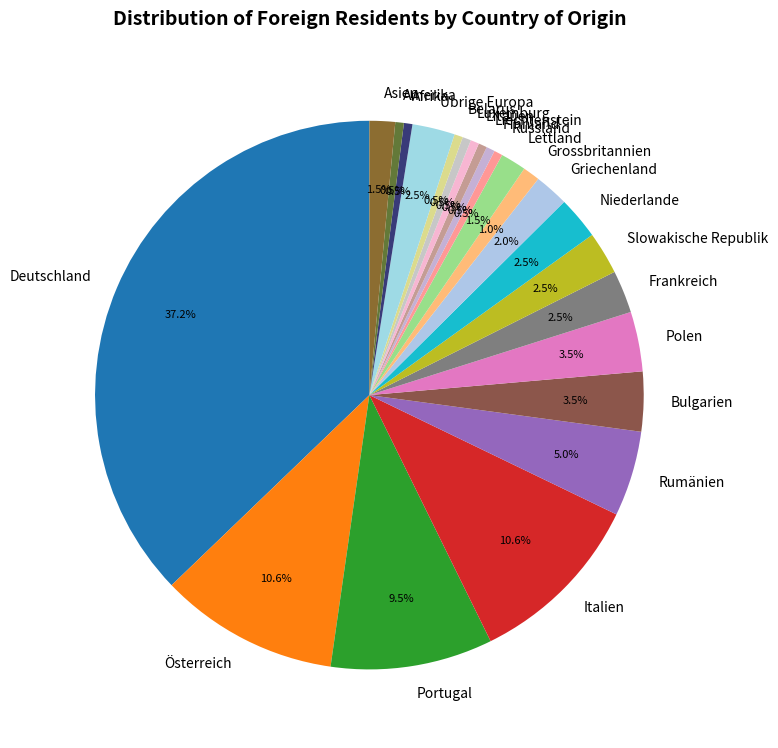

What is the largest slice in the pie chart?

Deutschland